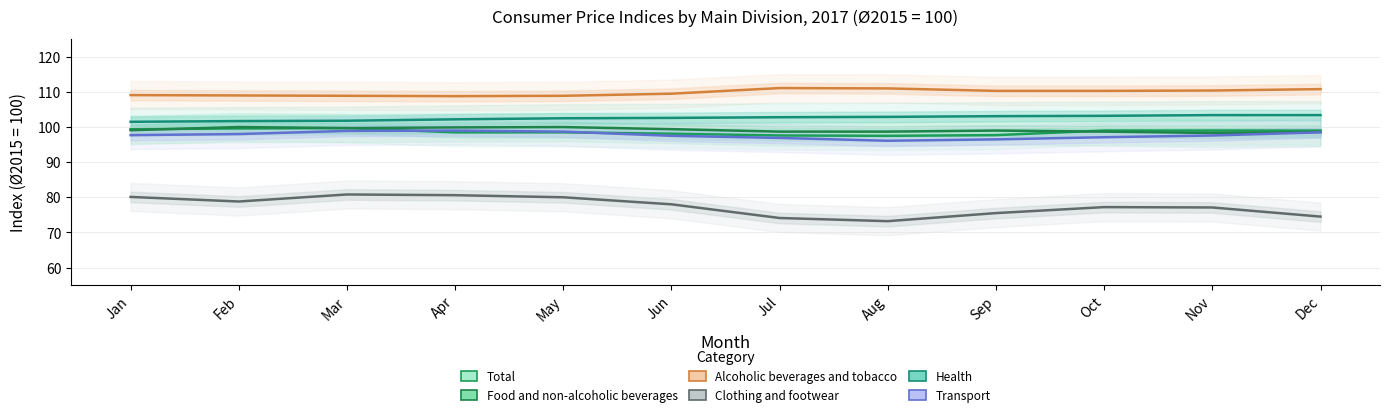

What is the difference between the maximum and minimum values in the Alcoholic beverages and tobacco series?

2.3